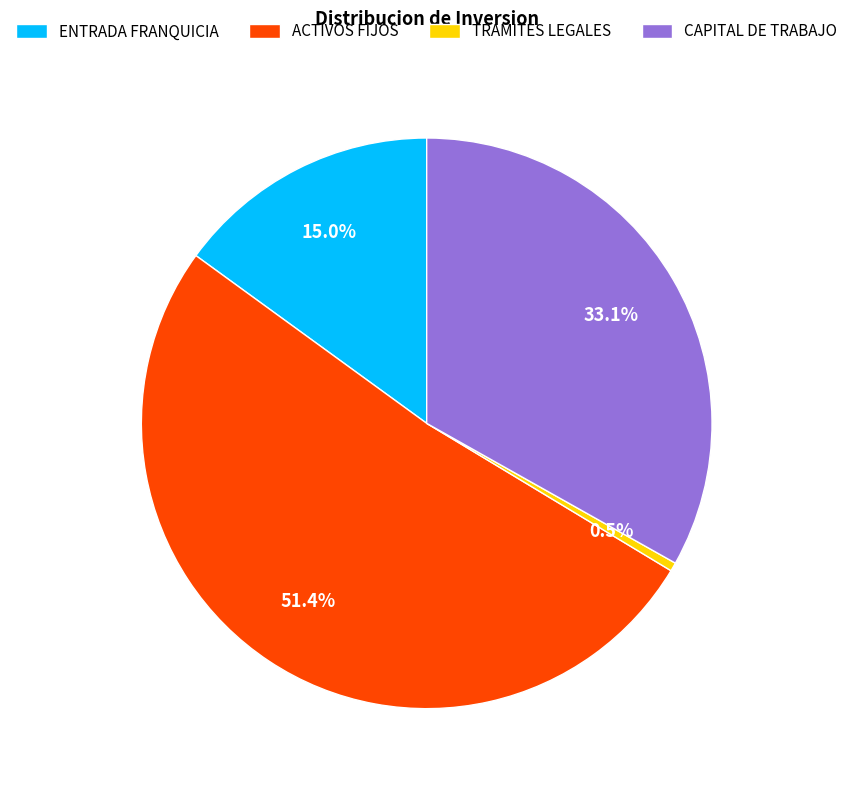

Between TRAMITES LEGALES and CAPITAL DE TRABAJO, which is larger?

CAPITAL DE TRABAJO